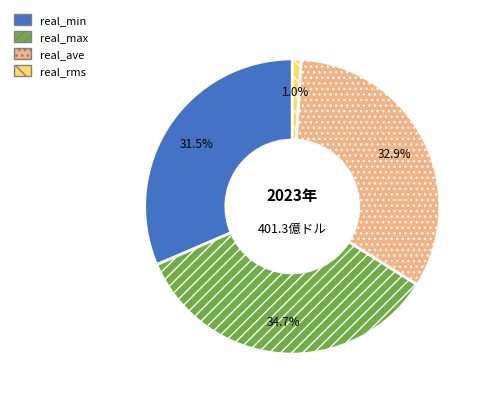

Which slice is the largest?

real_max